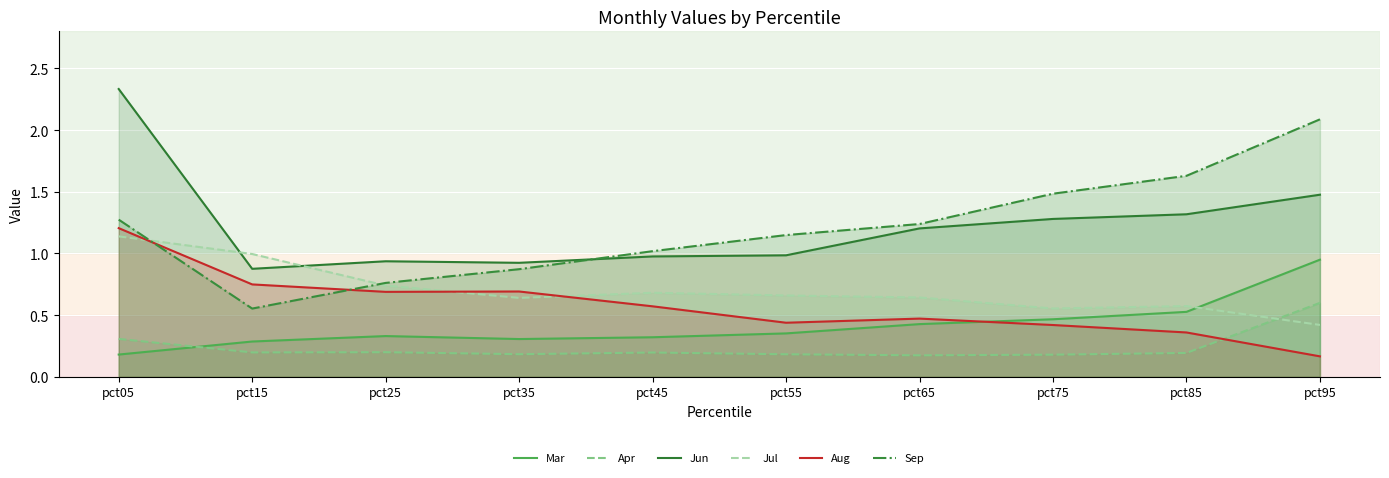

At which category does Jul reach its first local peak?

pct45